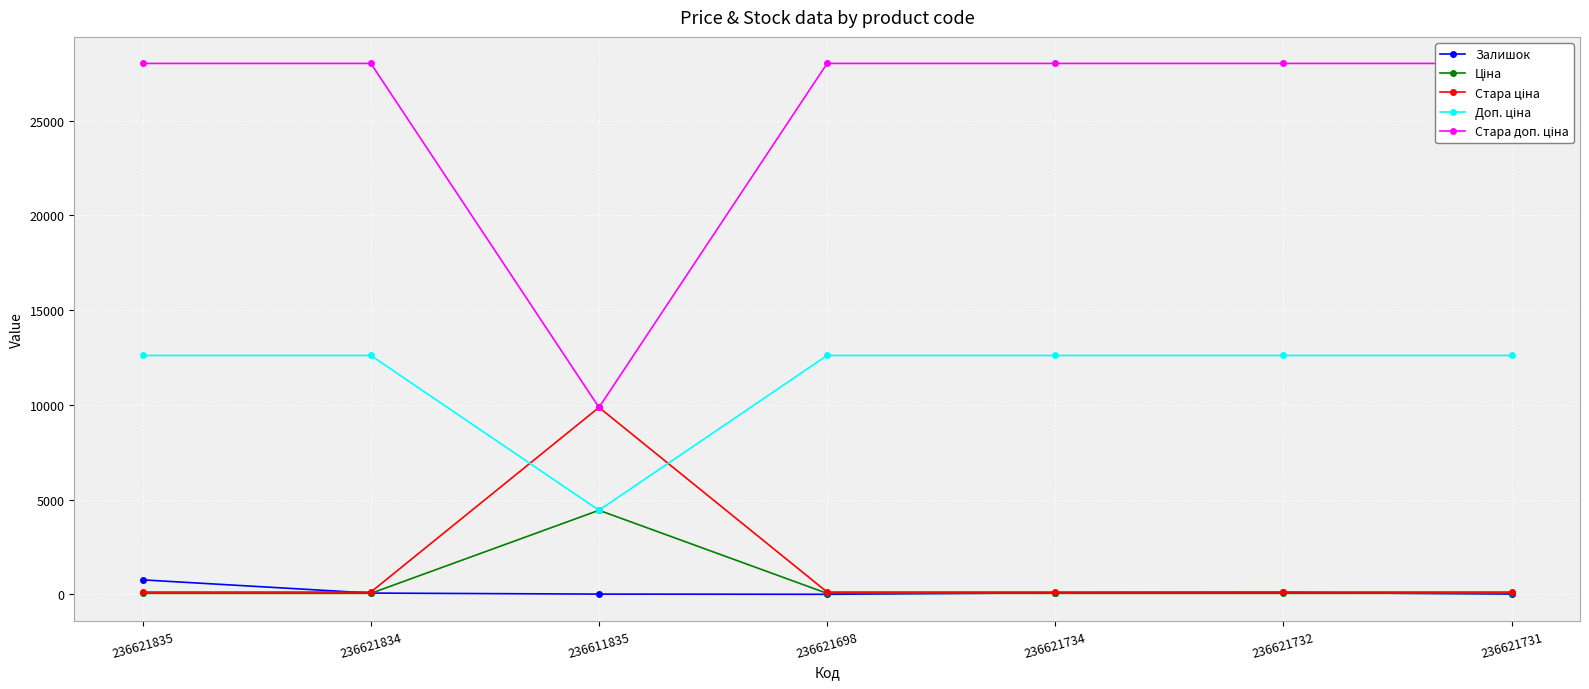

What are all the series names shown in the legend?

Залишок, Ціна, Стара ціна, Доп. ціна, Стара доп. ціна